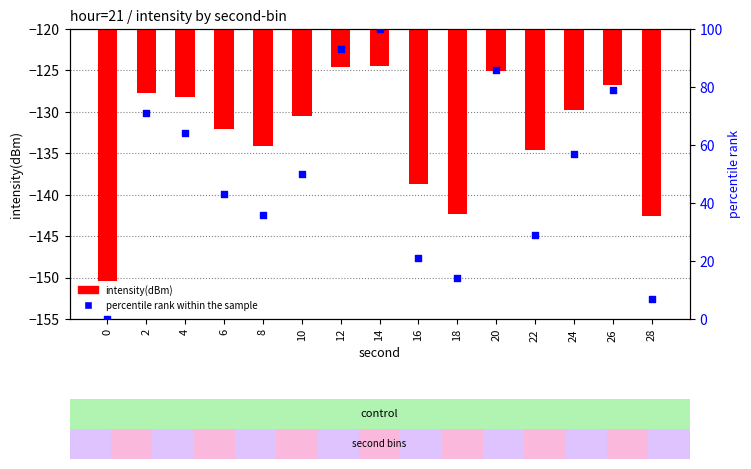

At which category is the sum across all series the highest?

14